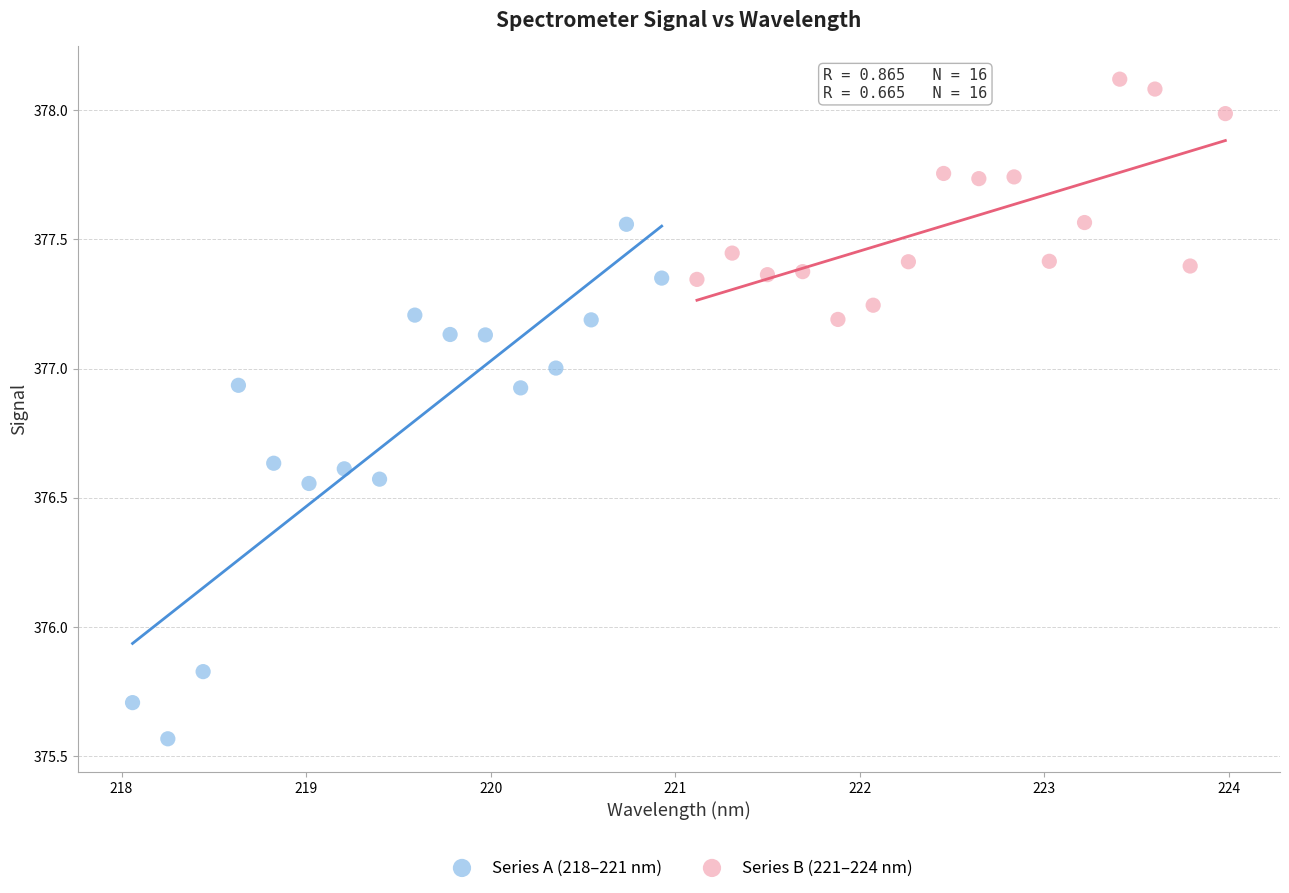

Which series reaches the maximum Y coordinate?

Series B (221–224 nm)